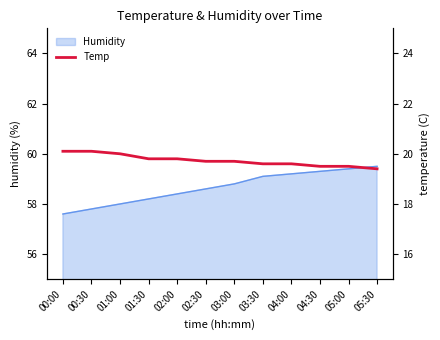

How many lines are shown in the chart?

1